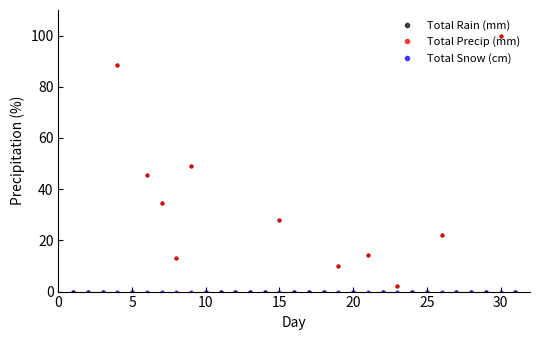

What are all the series names shown in the legend?

Total Rain (mm), Total Precip (mm), Total Snow (cm)